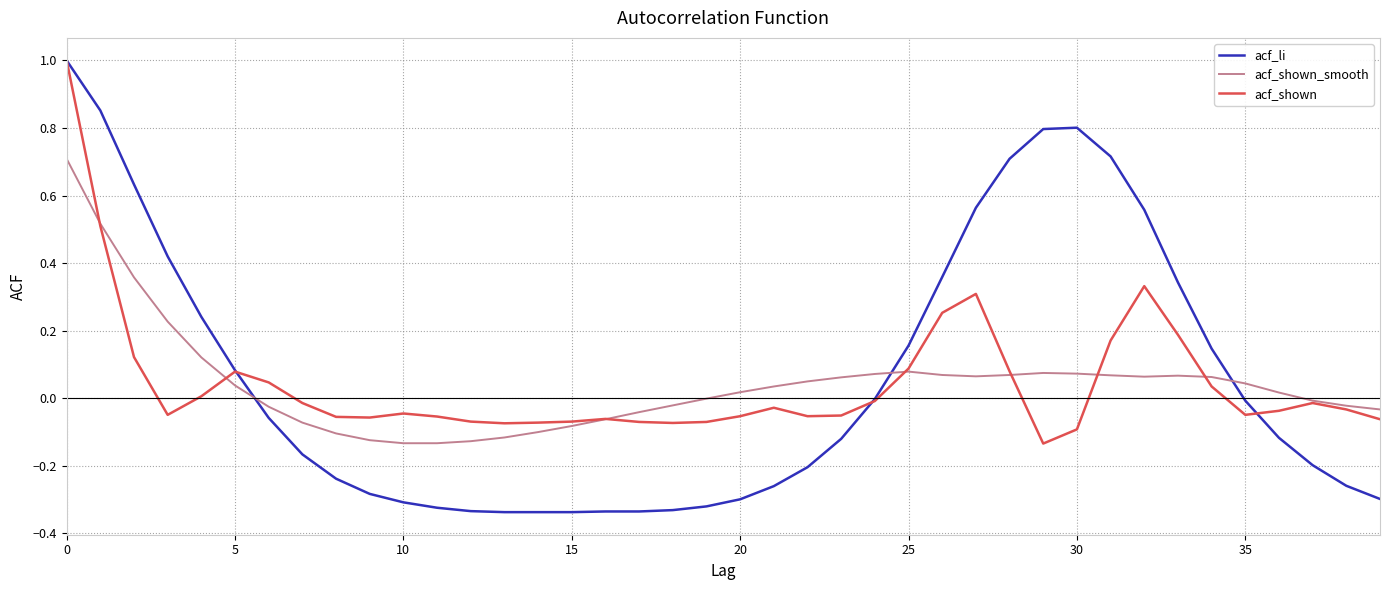

True or false: acf_shown_smooth and acf_li cross at least once.

True